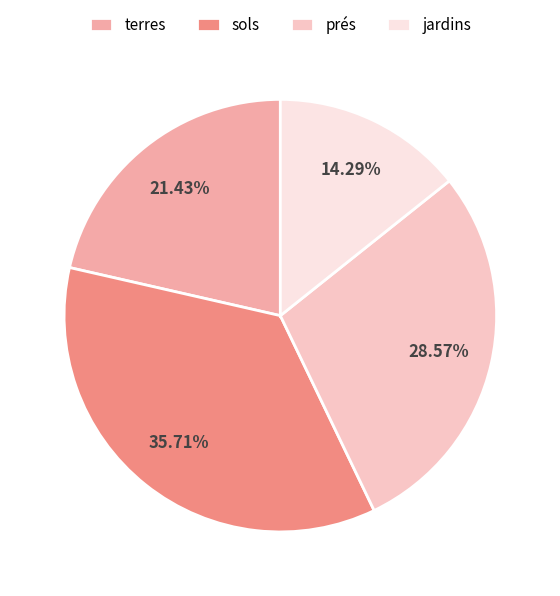

To the nearest percent, what is the difference between the prés and terres slice percentages?

7%